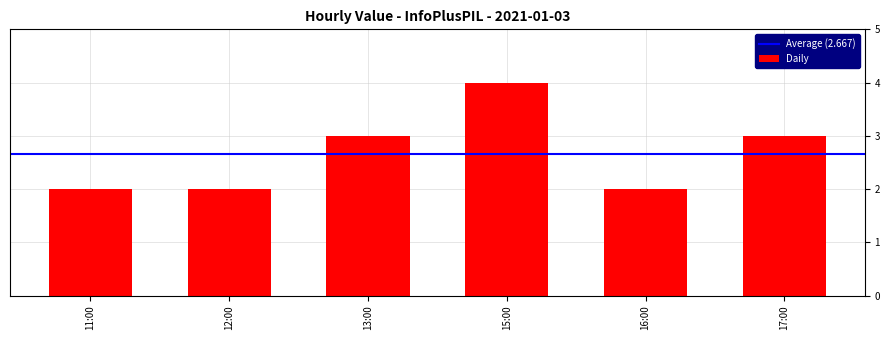

True or false: the data shows 3 at 17:00.

True